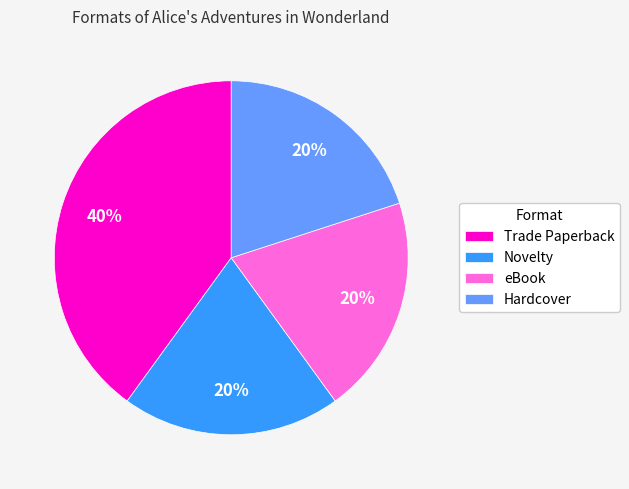

Does any single category account for the majority?

No